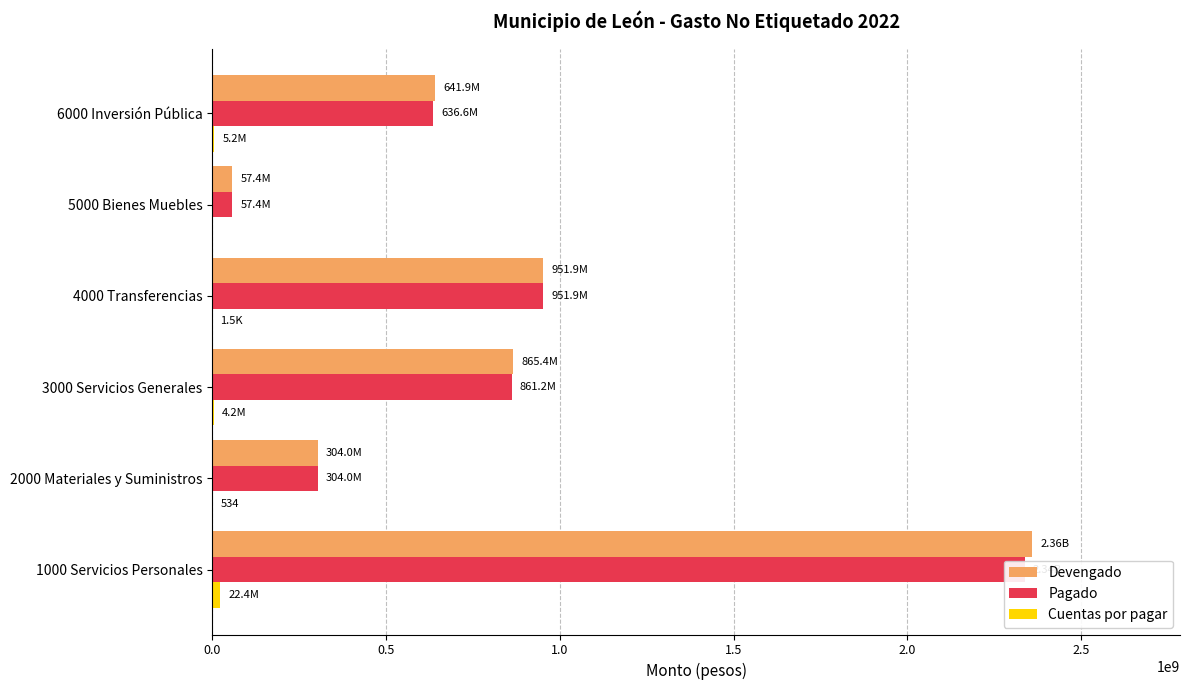

What is the difference between the maximum and minimum values in the Devengado series?

2302499258.1